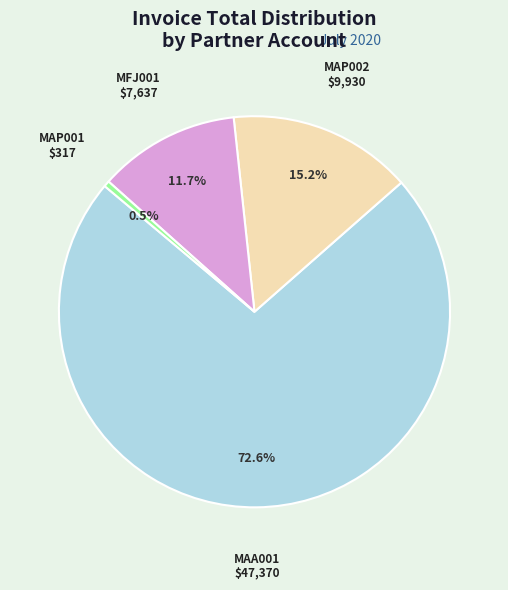

What is the largest slice in the pie chart?

MAA001